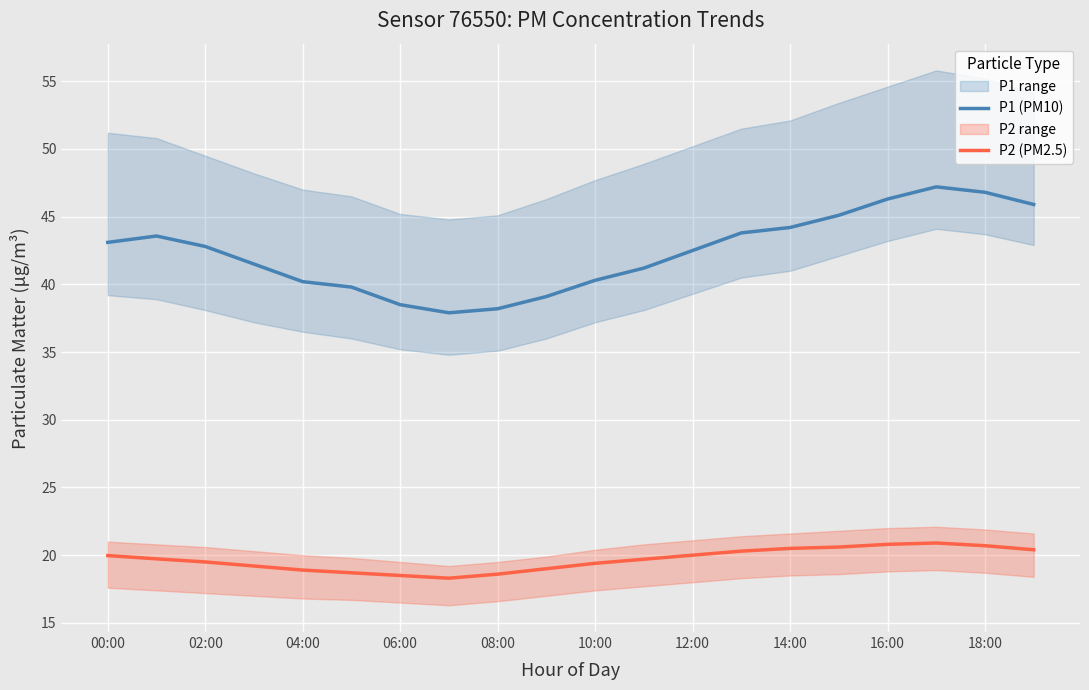

Where is the first local maximum for P2 (PM2.5)?

17